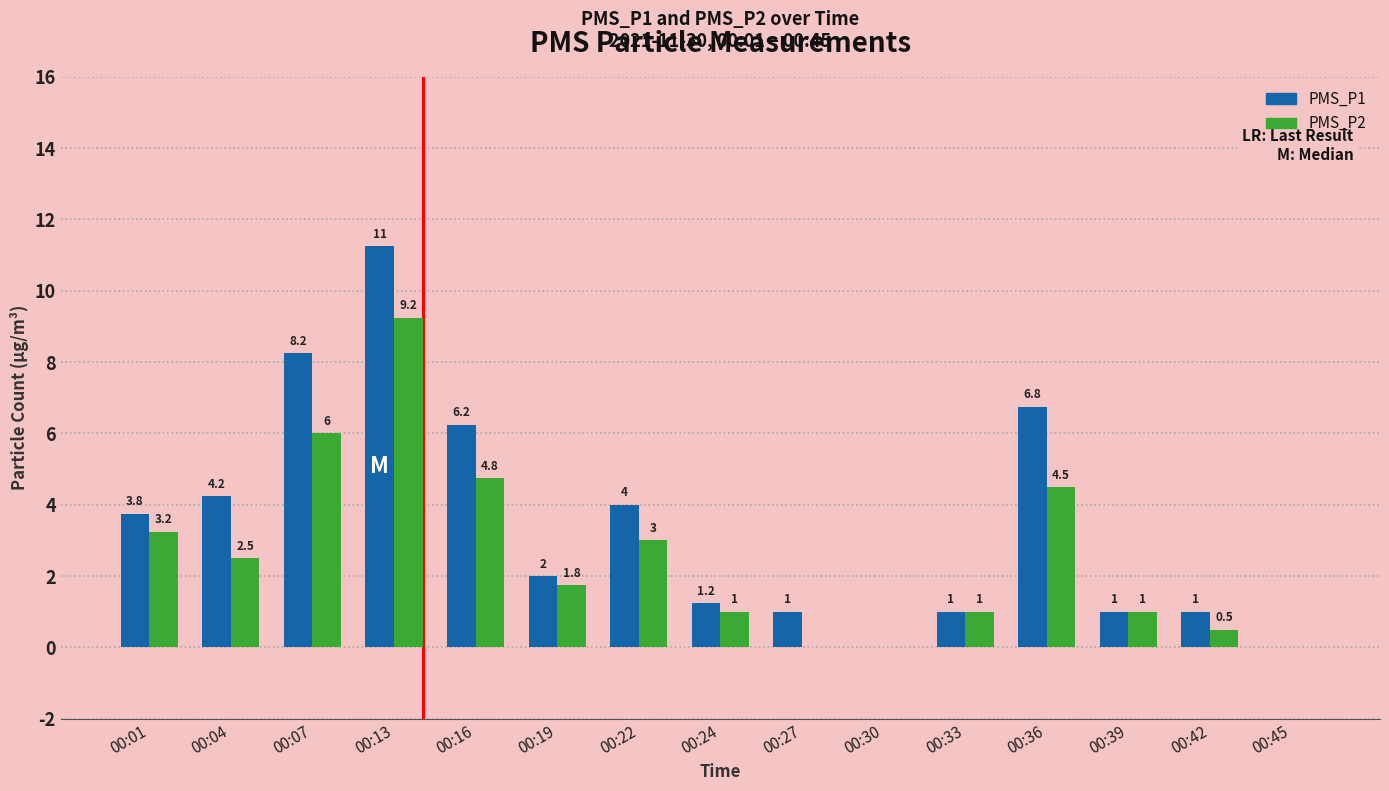

What is the total value across all series at 00:33?

2.0